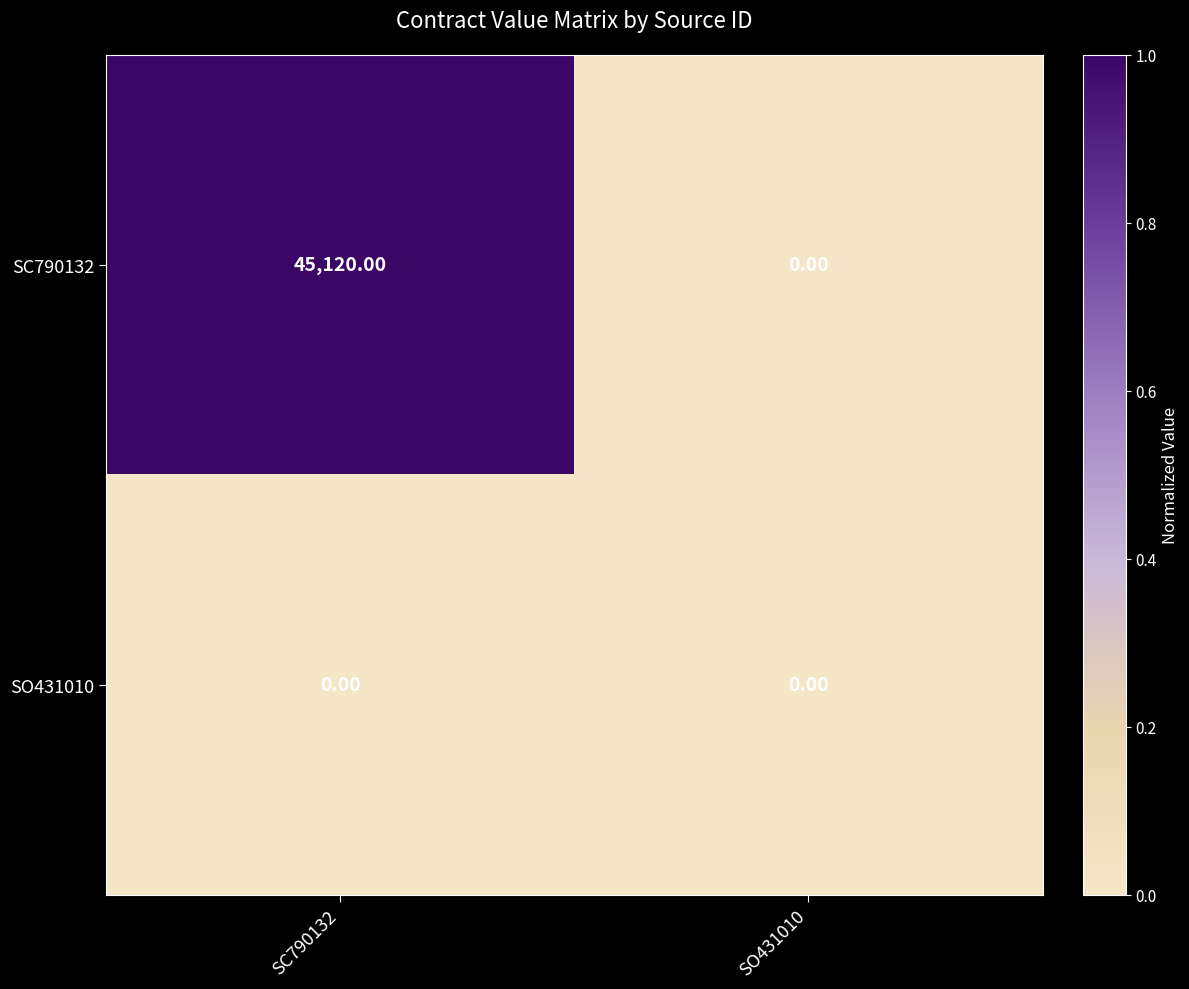

What is the average value of the SC790132 series?

22560